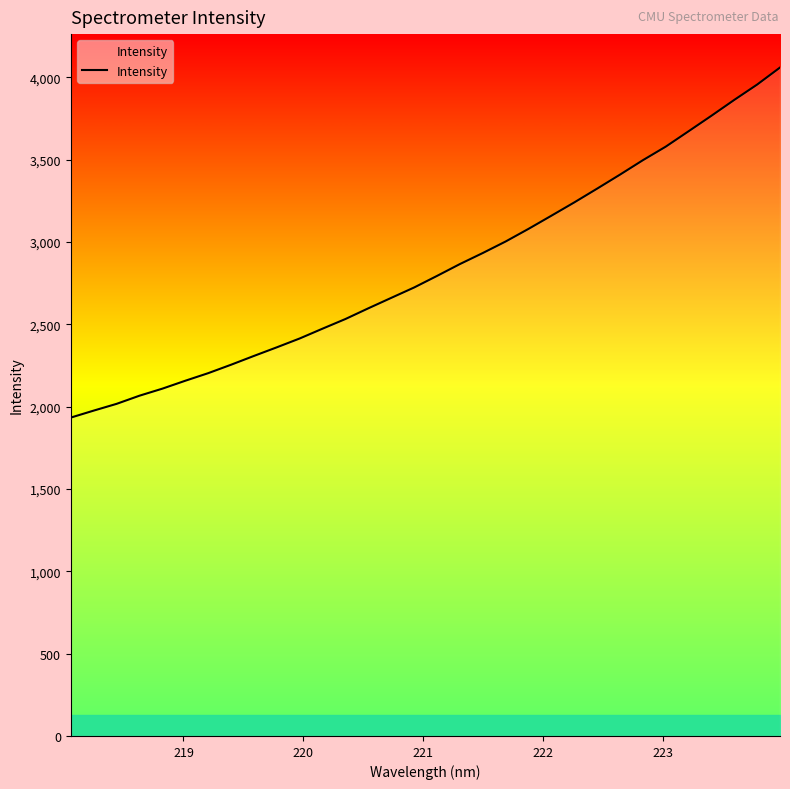

What is the maximum value shown in the chart?

4060.0